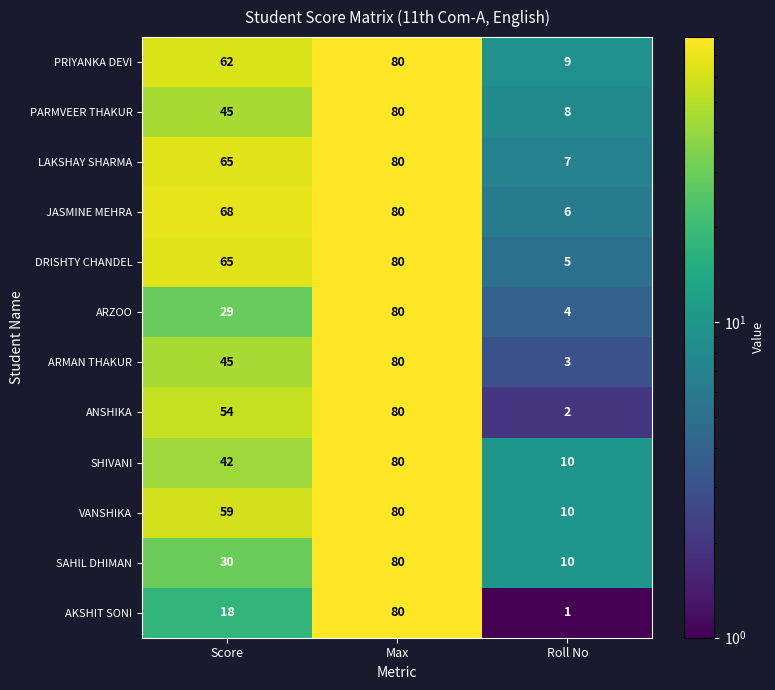

At which category does the chart reach its minimum across all series?

Roll No